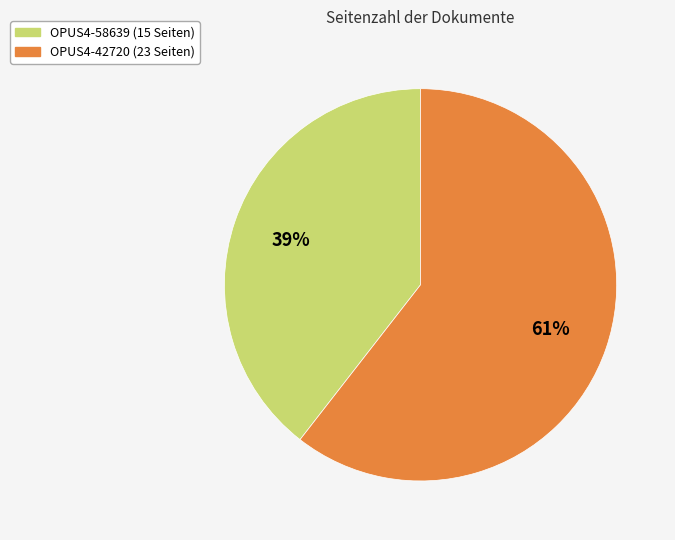

The OPUS4-42720 slice represents 61% of the pie. True or false?

True